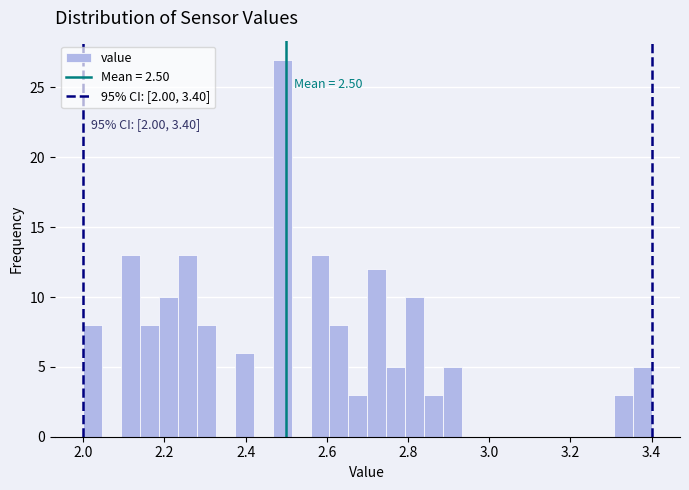

Read against the x-axis, roughly where is the centre of the tallest bar?

2.50